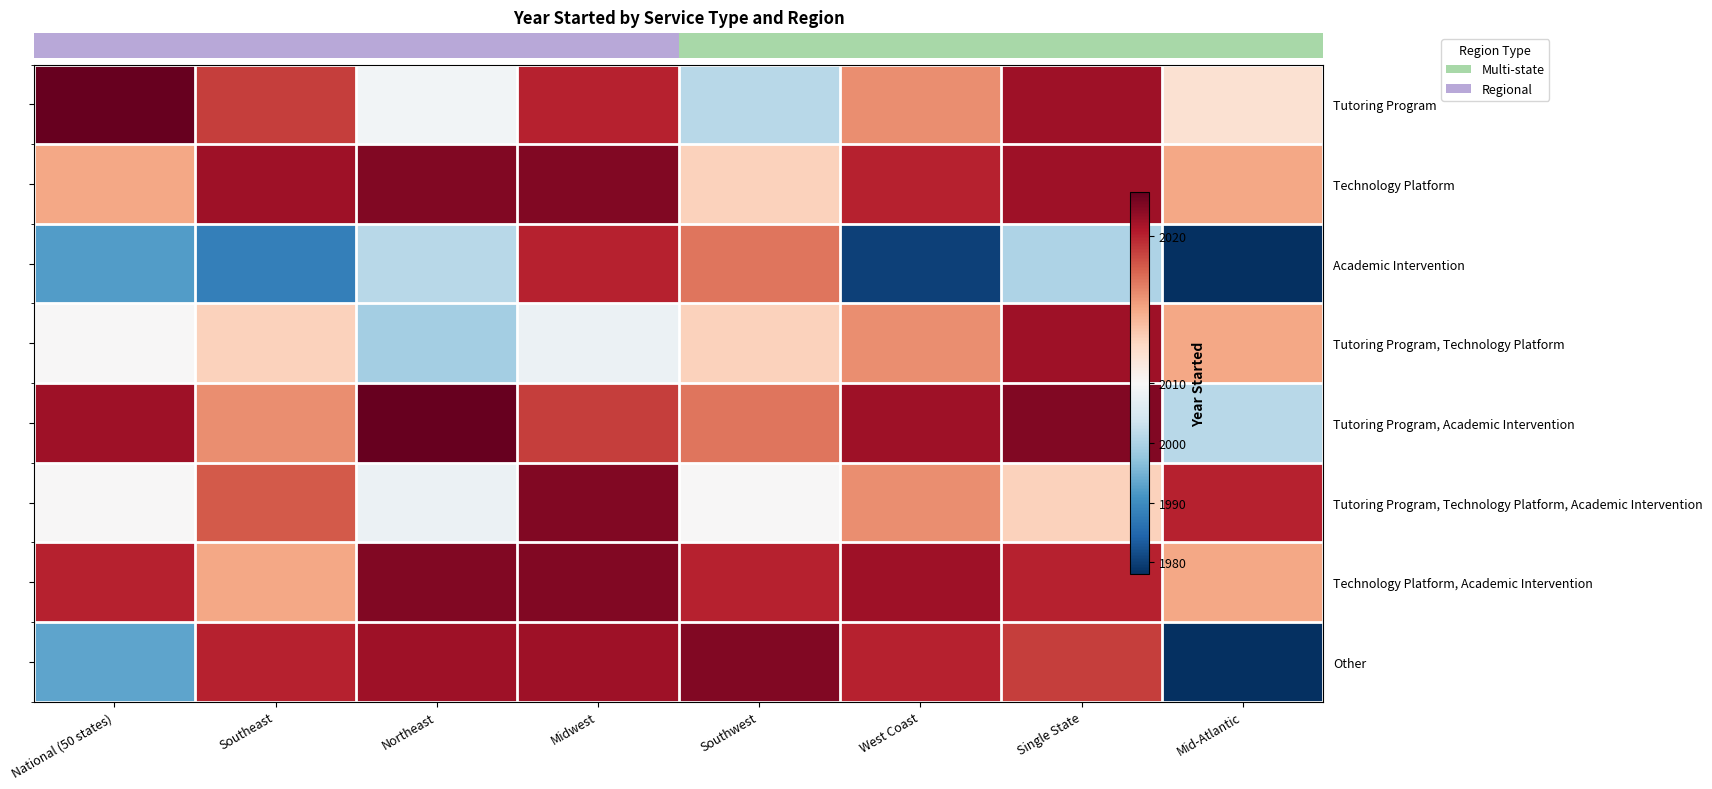

What is the maximum value shown in the chart?

2023